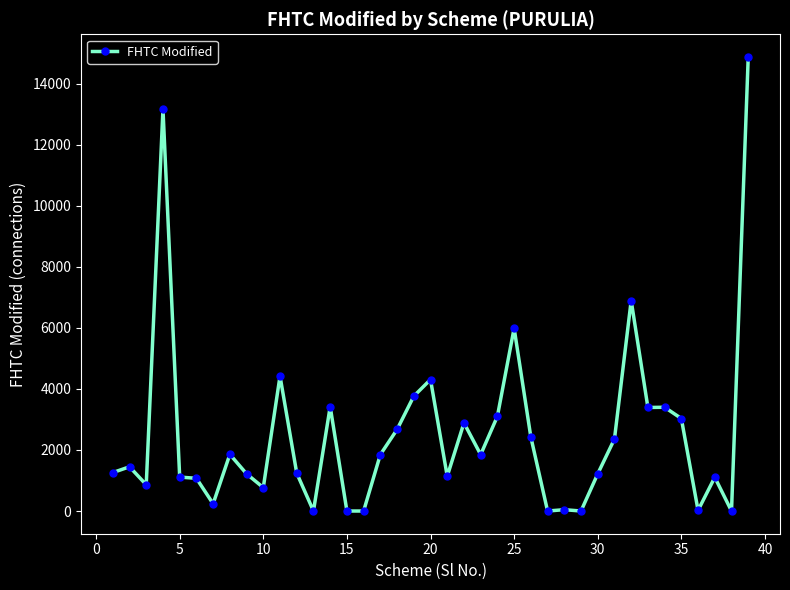

What is the difference between the maximum and minimum values?

14878